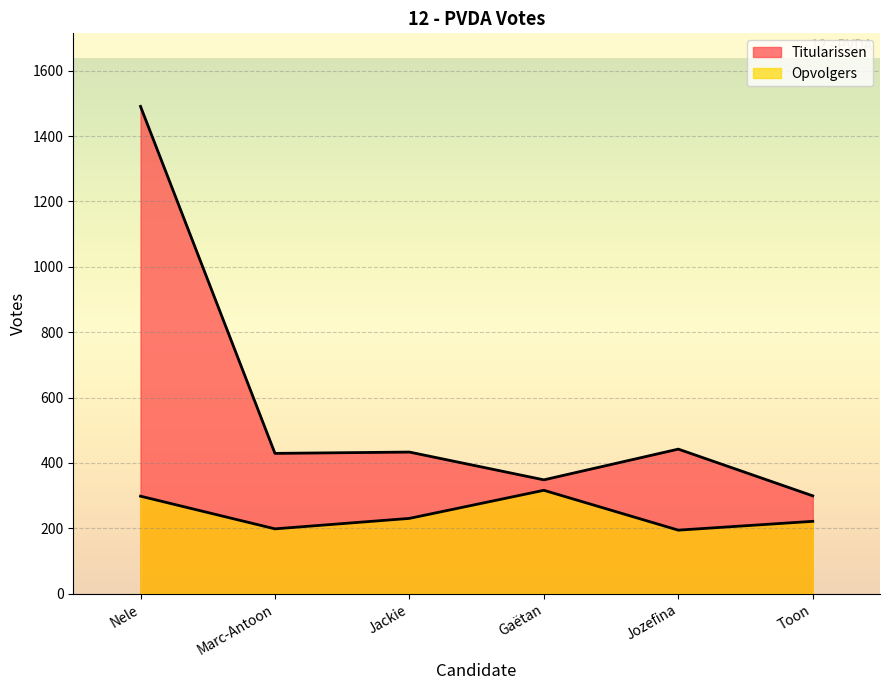

How many interior local valleys does the Titularissen series have?

2